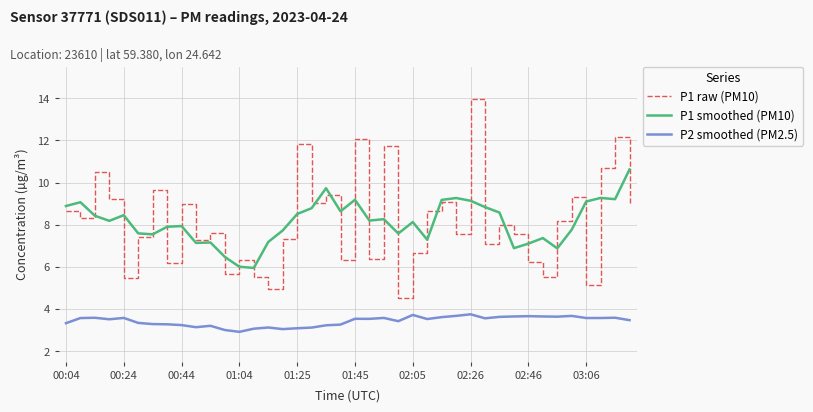

What is the highest value of the P2 smoothed (PM2.5) series?

3.7